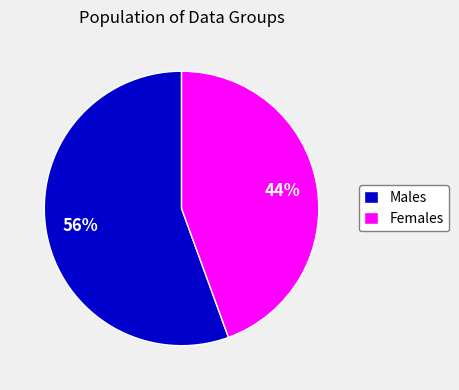

How many segments does this pie chart have?

2